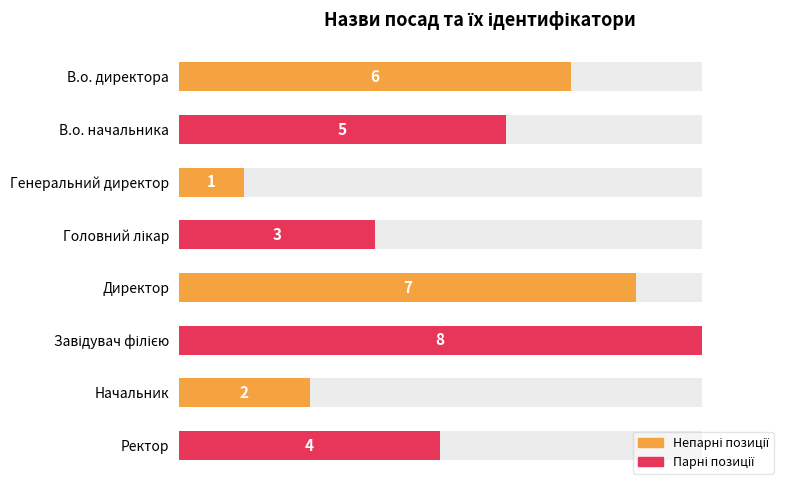

Between Головний лікар and Завідувач філією, which is larger?

Завідувач філією